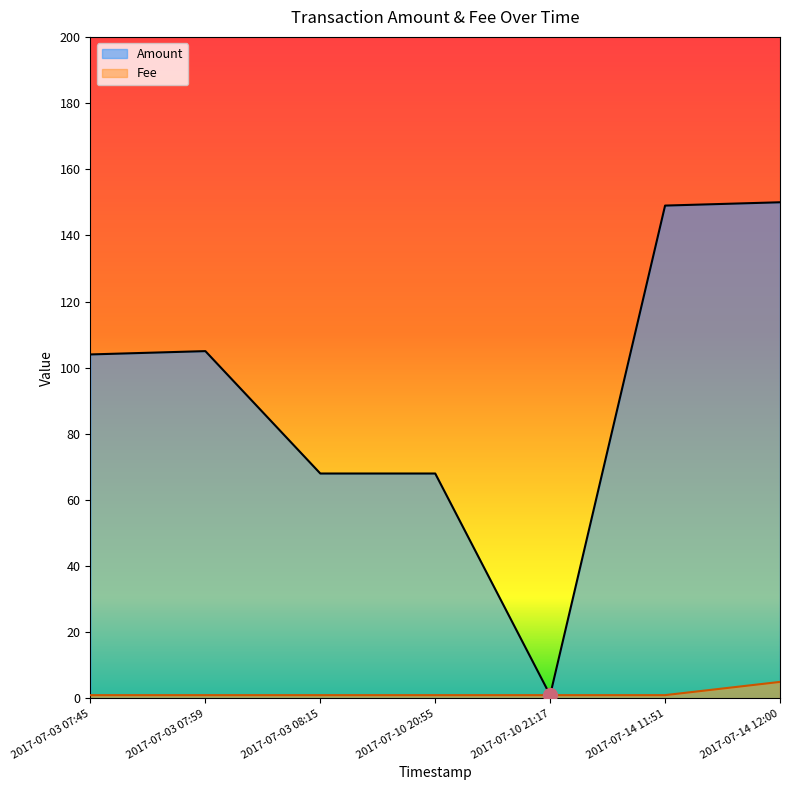

How many data points does each series have?

7